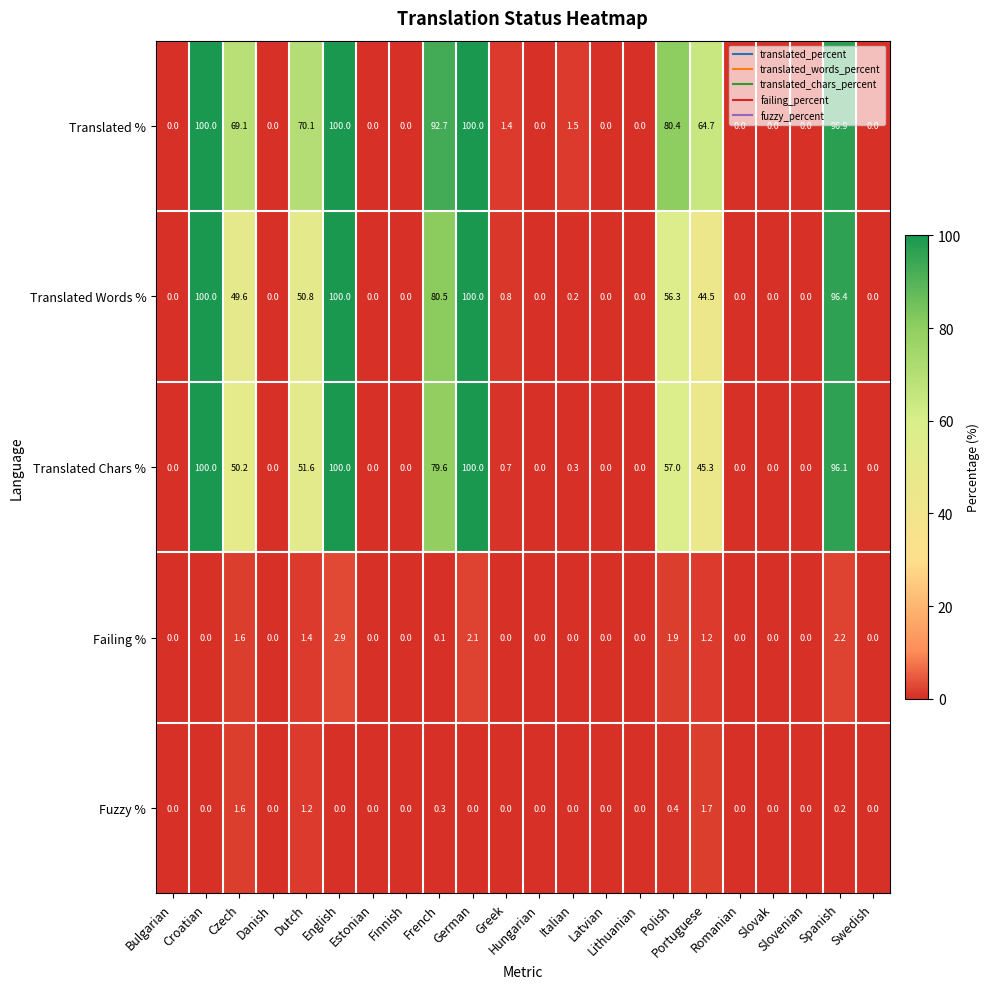

Which series changed the most between Italian and Latvian?

Translated %